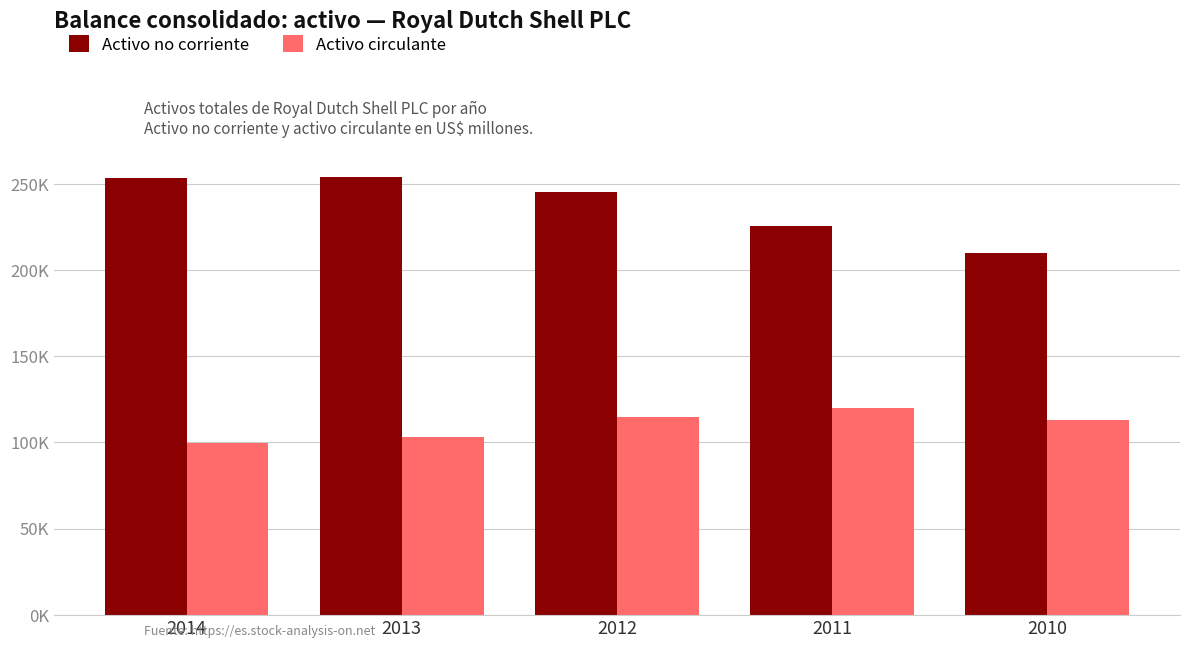

Reading left to right, list all the values displayed in this chart.

Activo no corriente: 2014=253338	2013=254169	2012=245591	2011=225480	2010=209666
Activo circulante: 2014=99778	2013=103343	2012=114734	2011=119777	2010=112894